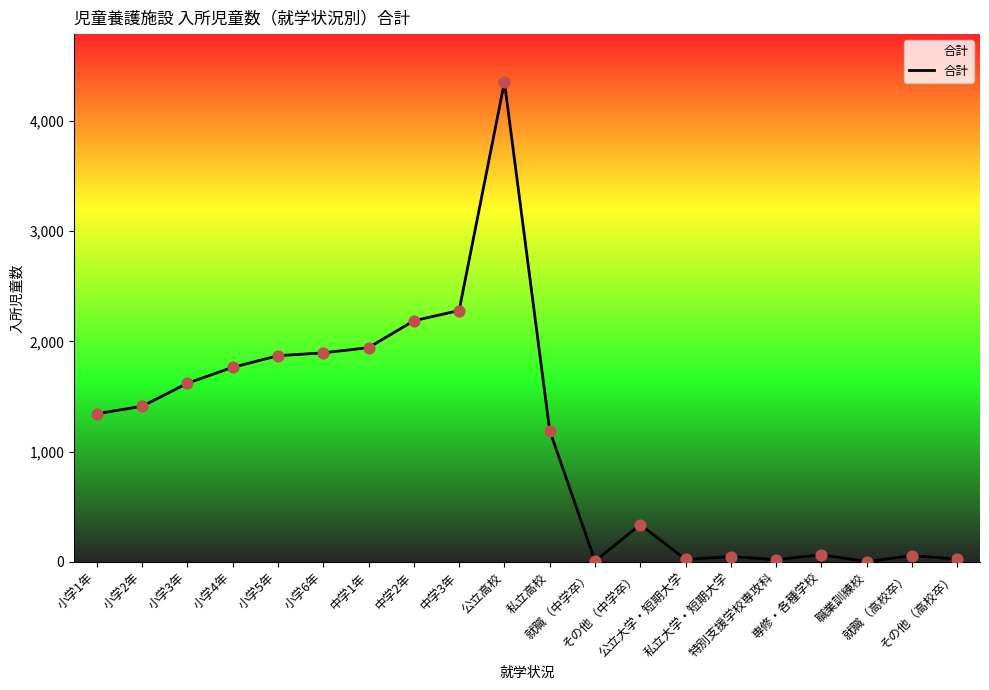

Which has a higher value, 公立高校 or 私立大学・短期大学?

公立高校